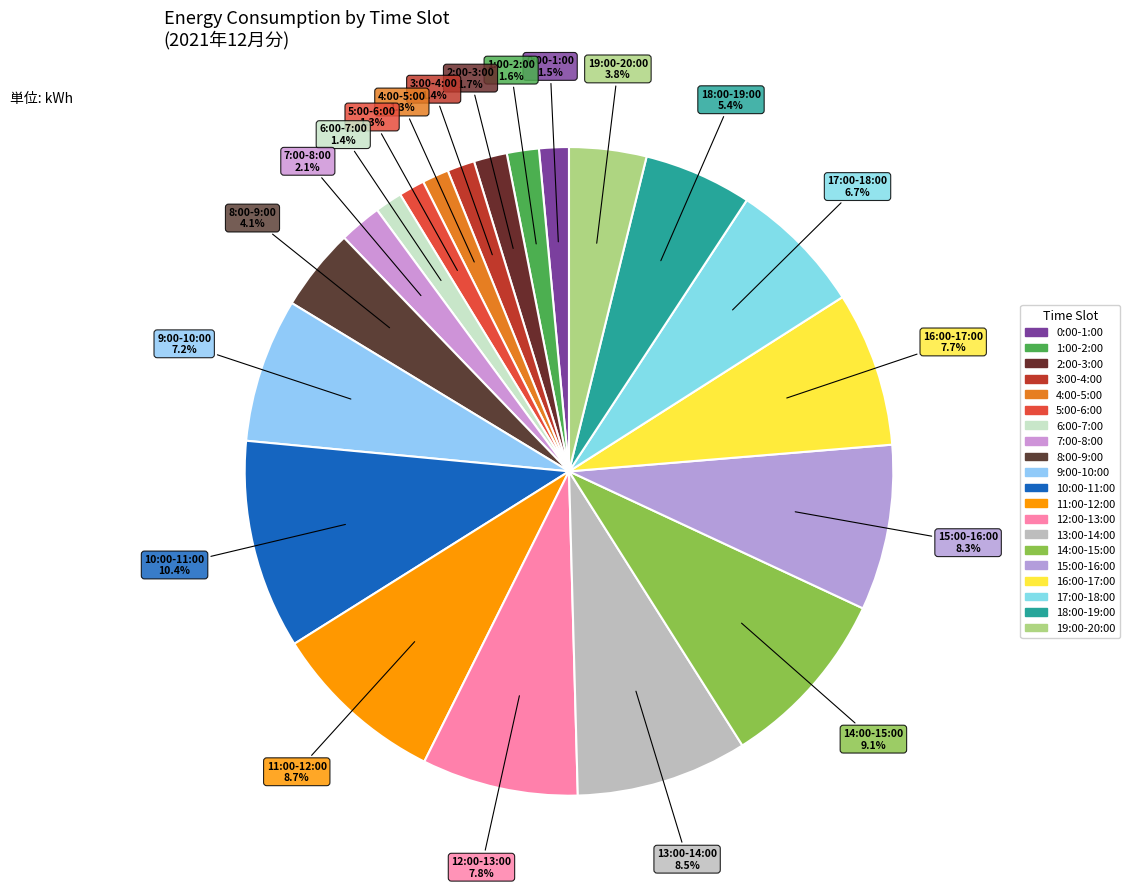

Between 8:00-9:00 and 7:00-8:00, which is larger?

8:00-9:00